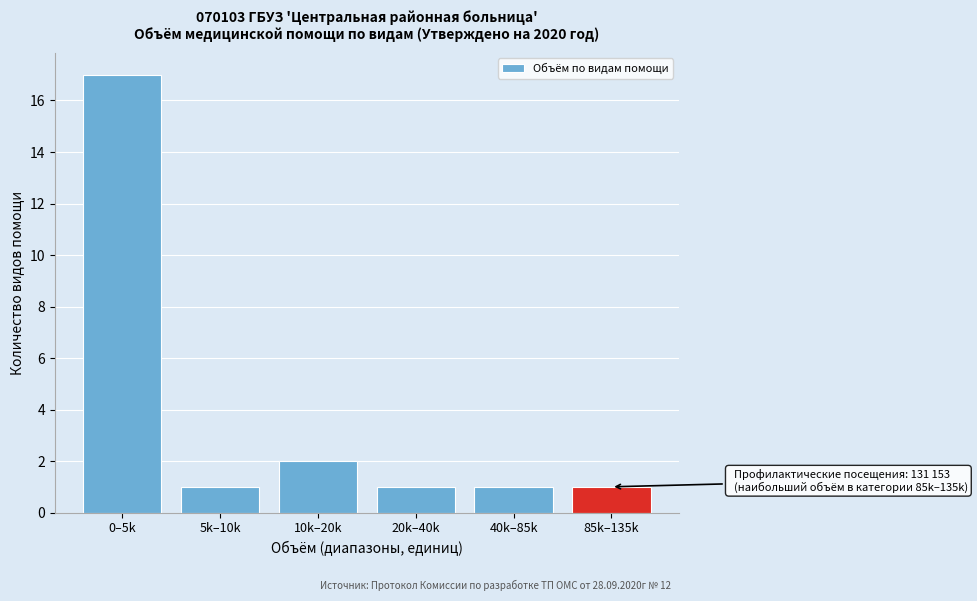

Reading right to left, extract all data points from this chart.

1	1	1	2	1	17